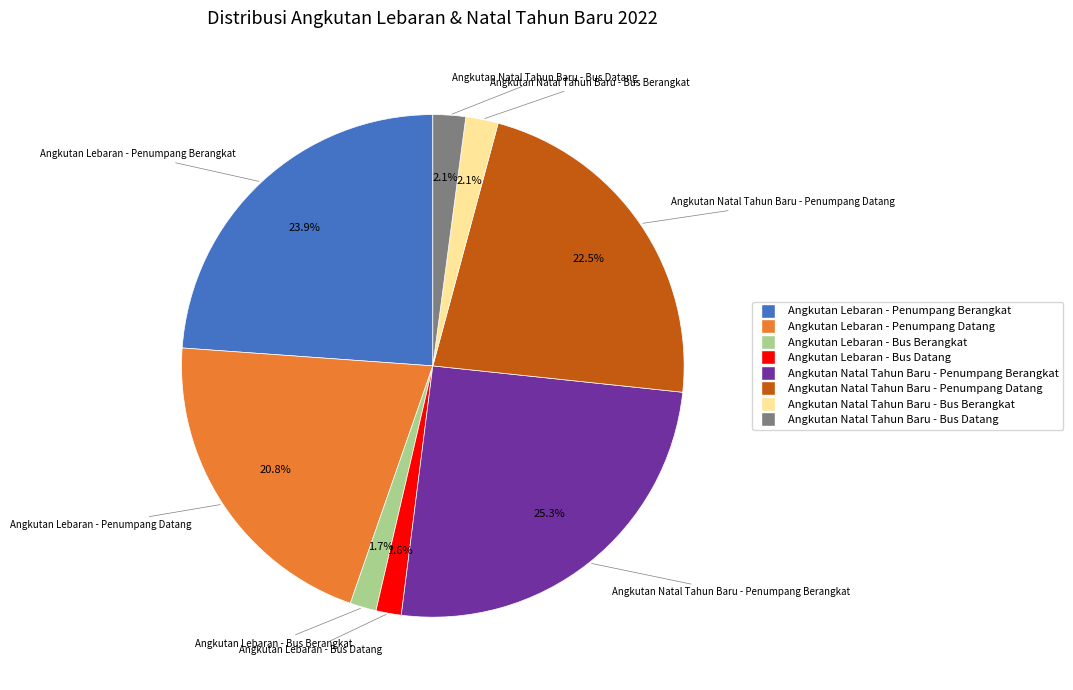

What percentage is the Angkutan Lebaran - Bus Datang slice, to the nearest percent?

2%